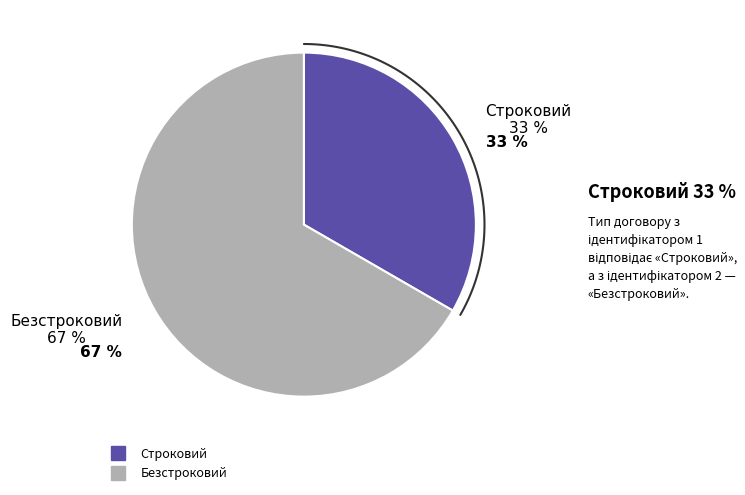

To the nearest percent, what is the average slice percentage?

50%